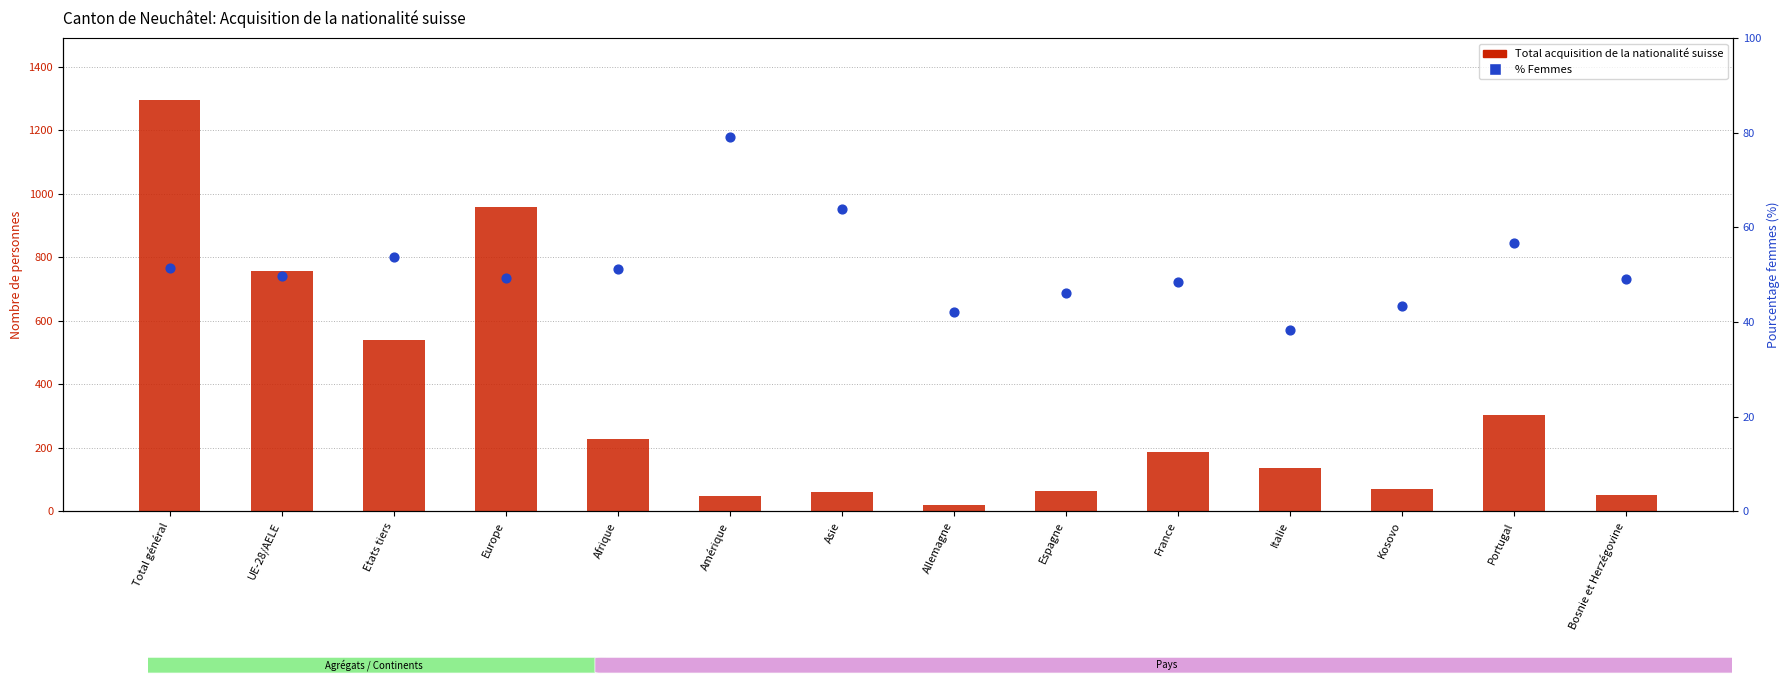

Is the value of Total acquisition at Amérique greater than the value of Femmes % at Italie?

Yes